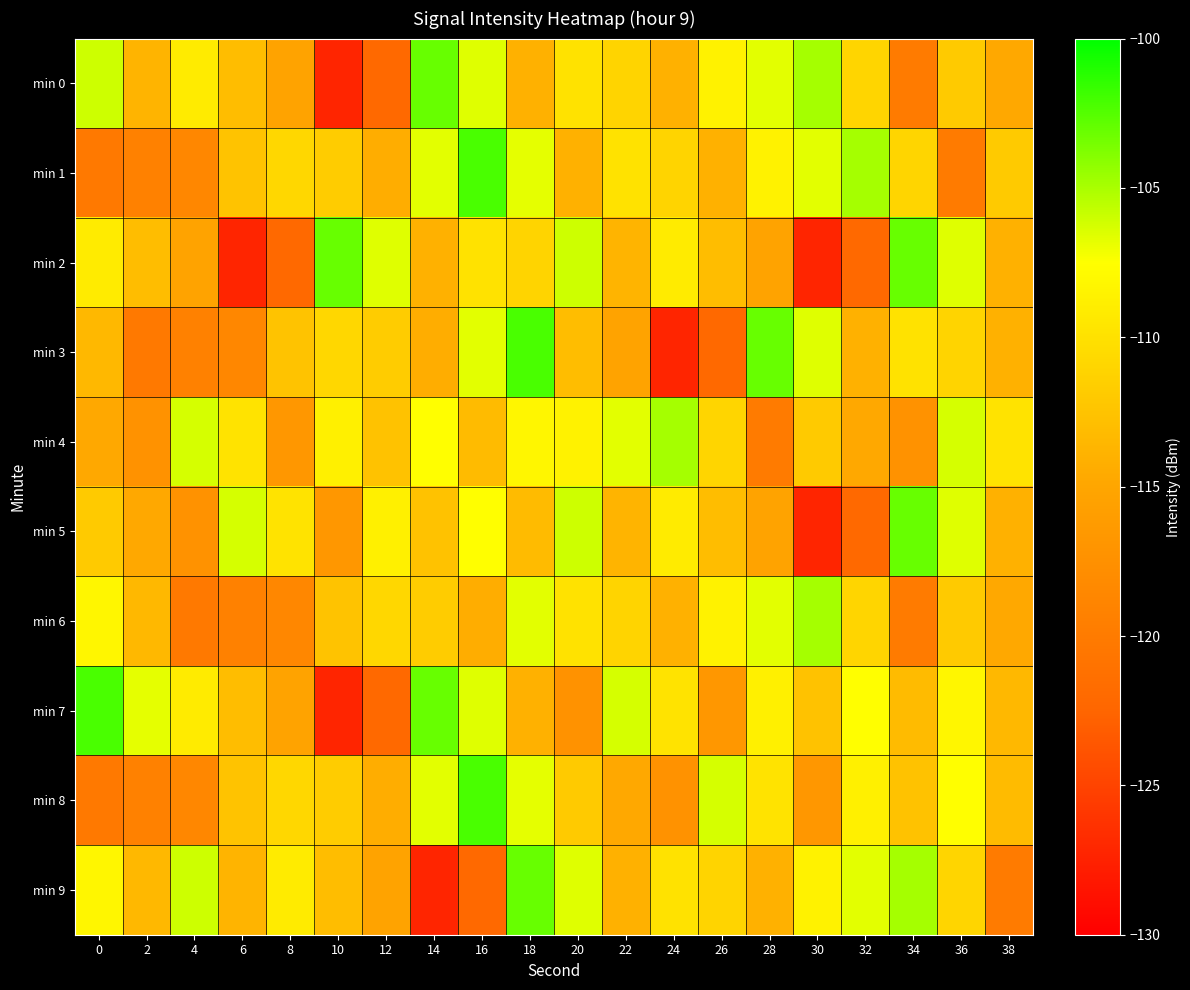

List the series in order of their peak value, highest first.

min 1, min 3, min 7, min 8, min 0, min 2, min 5, min 9, min 4, min 6